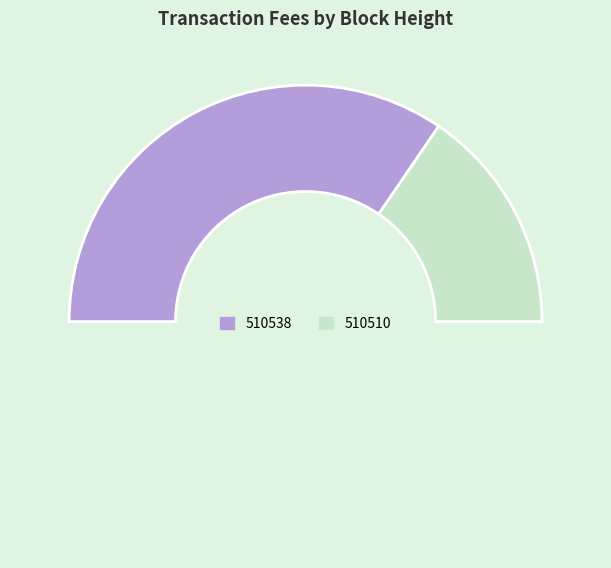

How many segments does this pie chart have?

3